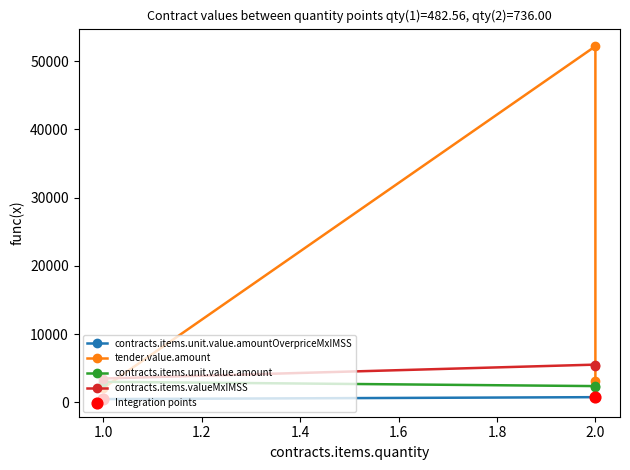

Which series has the widest spread of Y values?

tender.value.amount